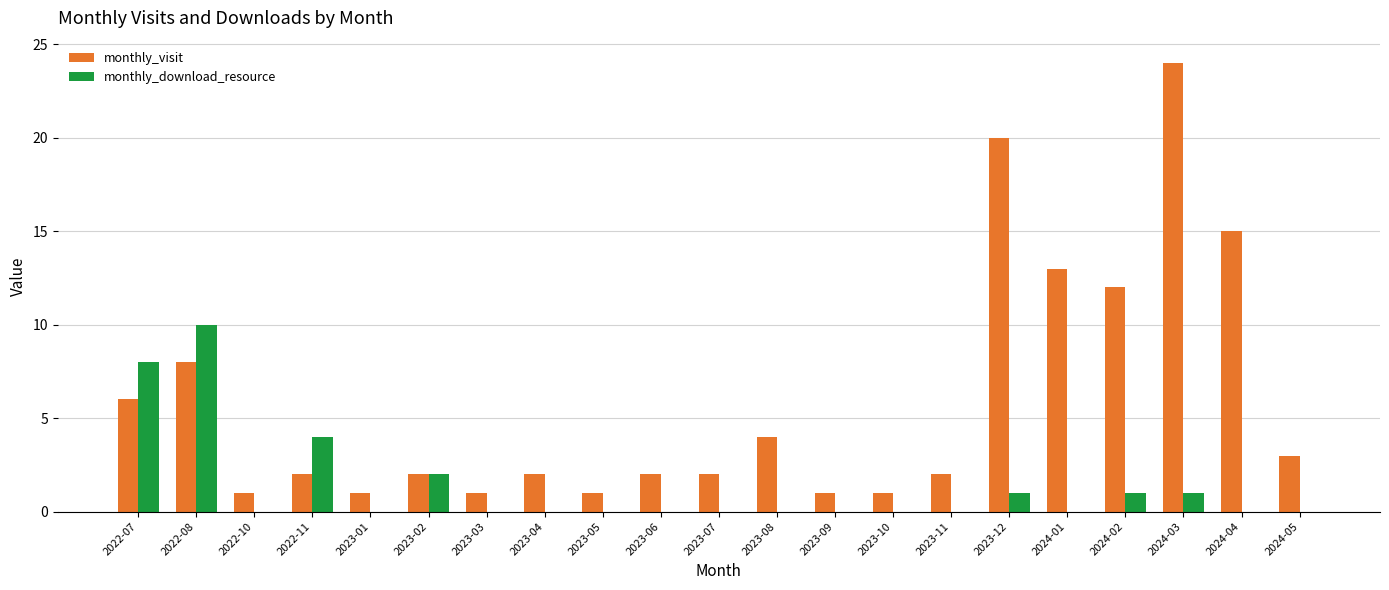

Reading left to right, what are all the values shown in this chart?

monthly_visit: 6	8	1	2	1	2	1	2	1	2	2	4	1	1	2	20	13	12	24	15	3
monthly_download_resource: 8	10	0	4	0	2	0	0	0	0	0	0	0	0	0	1	0	1	1	0	0